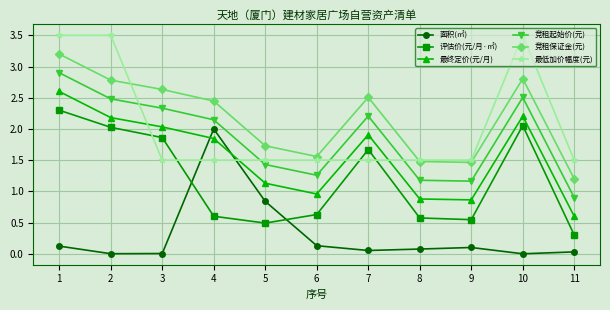

List the series in order of their peak value, highest first.

最低加价幅度(元), 竞租保证金(元), 竞租起始价(元), 最终定价(元/月), 评估价(元/月·㎡), 面积(㎡)